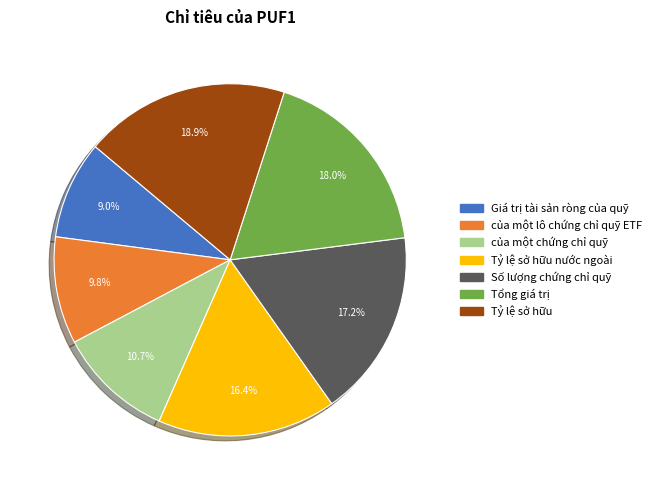

To the nearest percent, what is the difference between the Giá trị tài sản ròng của quỹ and Tỷ lệ sở hữu slice percentages?

10%